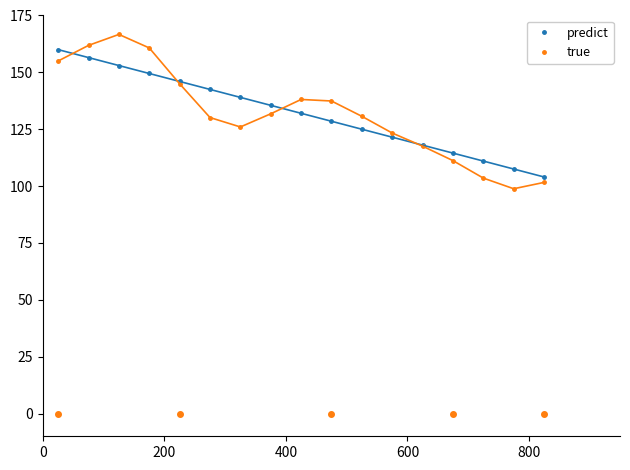

In true, how many points are higher than both neighbors (excluding endpoints)?

2